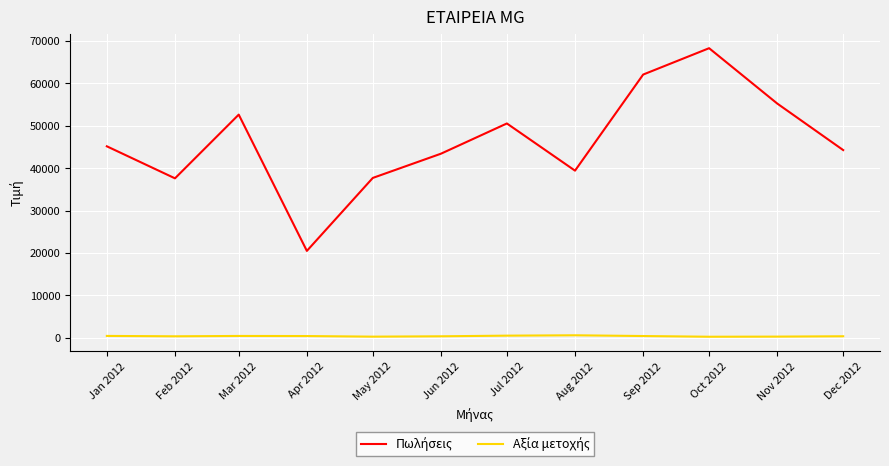

At which category is the sum across all series the highest?

Oct 2012